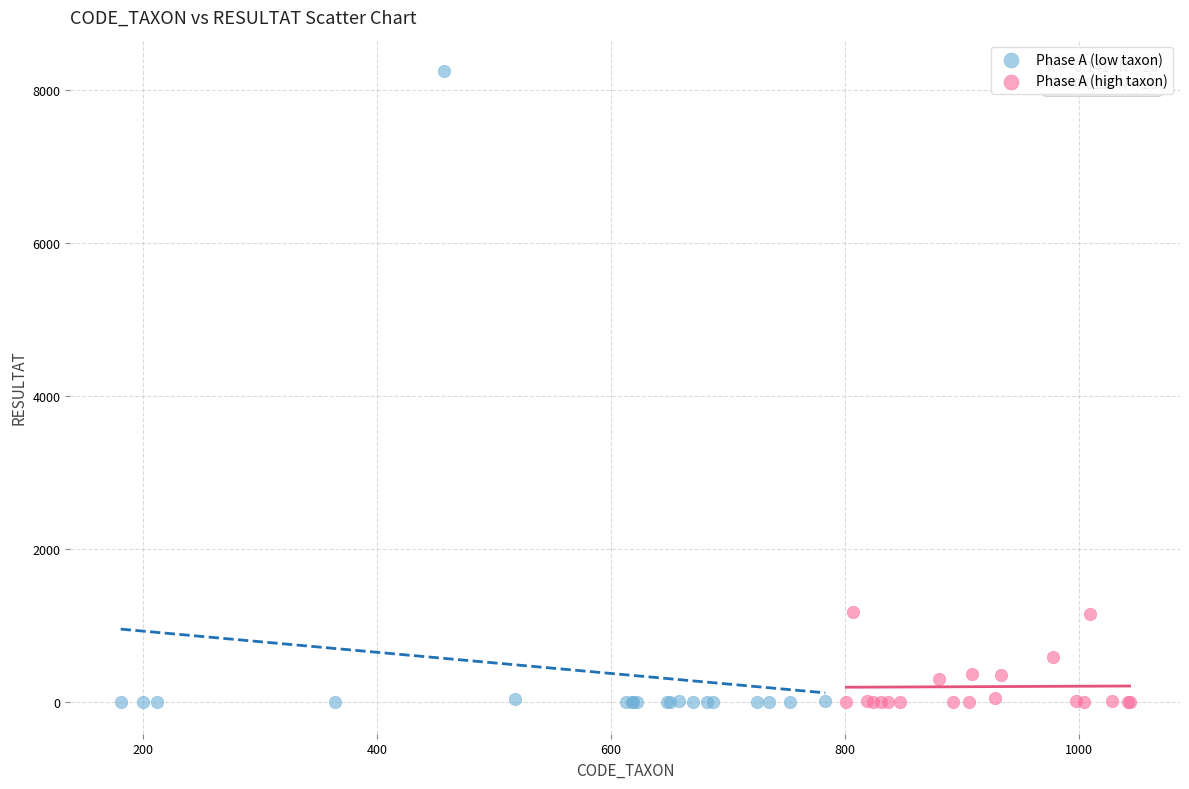

Which series reaches the maximum Y coordinate?

Phase A (low taxon)